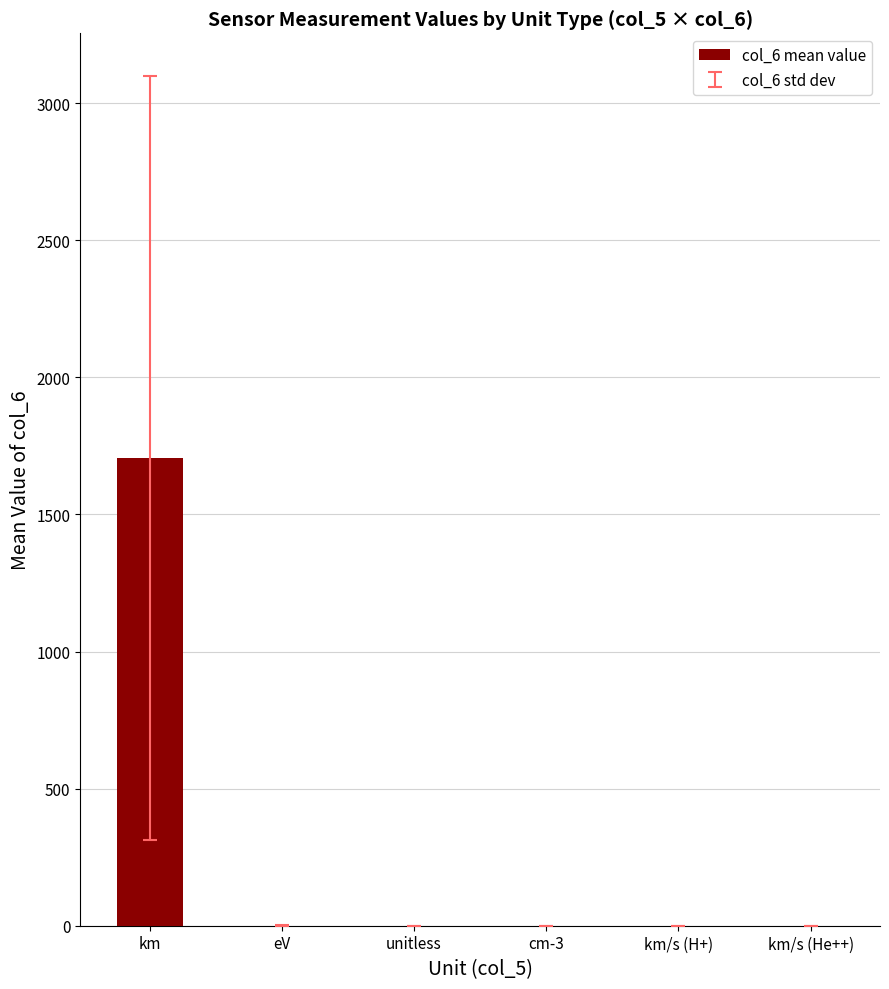

Which label corresponds to the largest value in the chart?

km